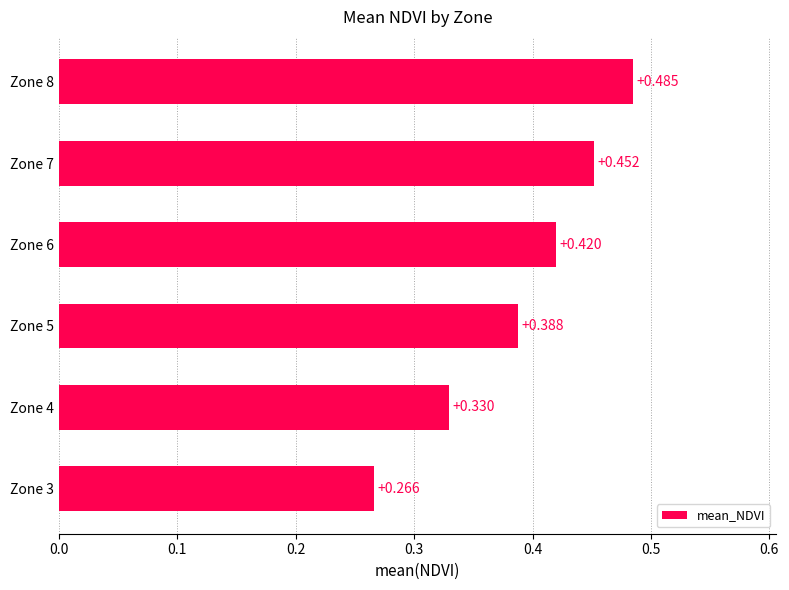

Are the bars grouped side by side (vs. stacked)?

No